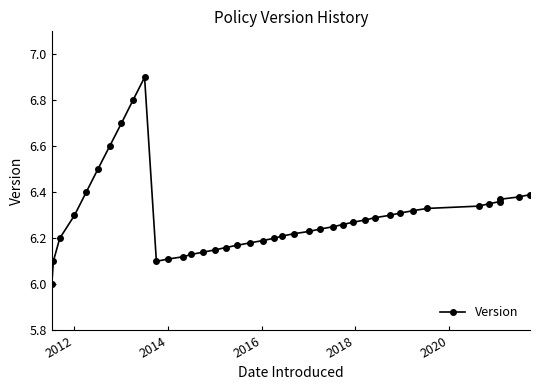

What is the difference between the second highest and second lowest values?

0.7